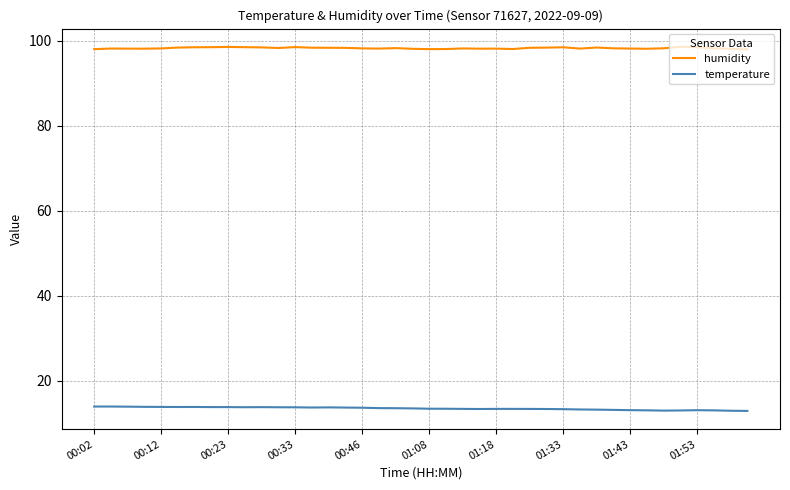

List the series in order of their overall mean, highest first.

humidity, temperature